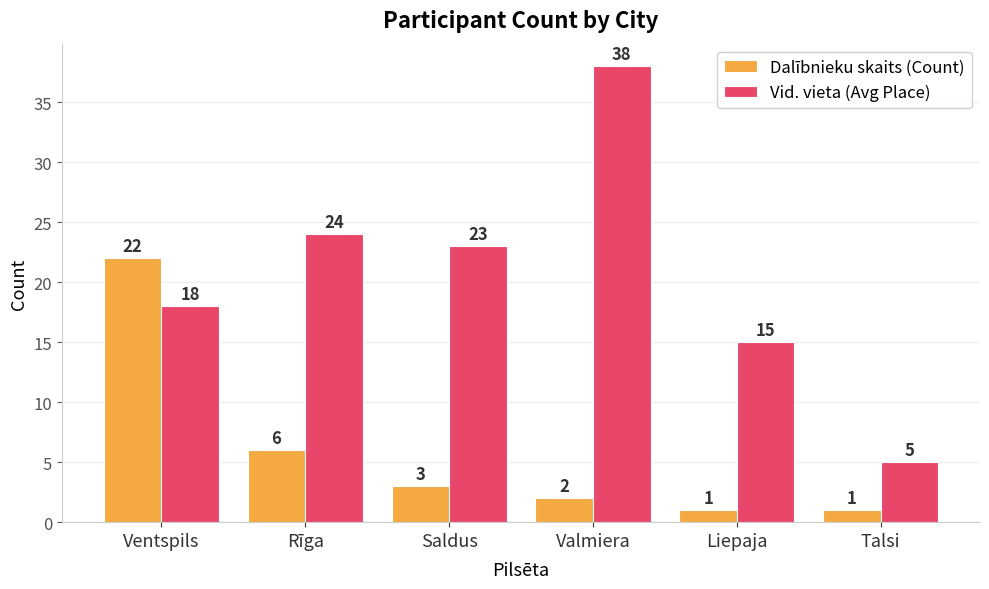

Reading left to right, transcribe all the data shown in this chart.

Dalībnieku skaits (Count): Ventspils=22	Rīga=6	Saldus=3	Valmiera=2	Liepaja=1	Talsi=1
Vid. vieta (Avg Place): Ventspils=18	Rīga=24	Saldus=23	Valmiera=38	Liepaja=15	Talsi=5